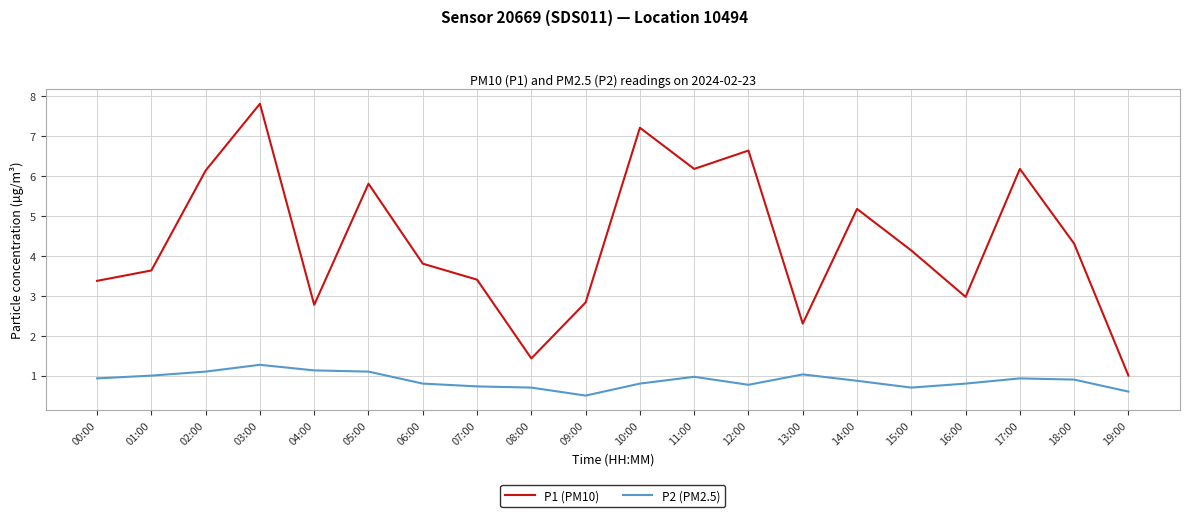

Is it true that P2 (PM2.5) equals 1.0 at 13:00?

True